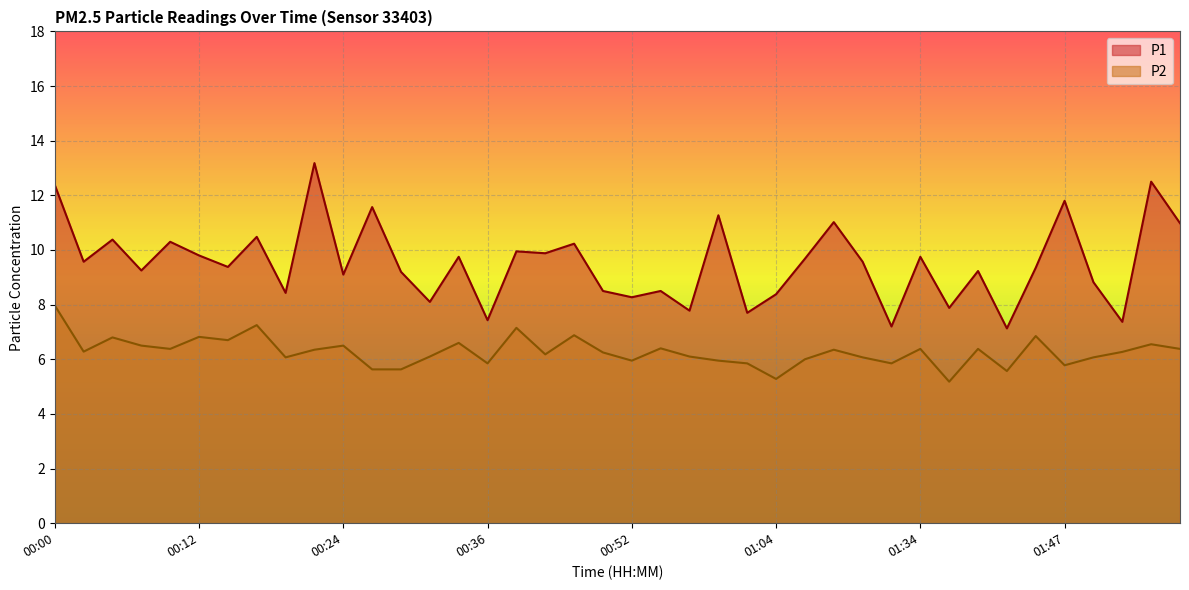

Reading left to right, list all the values displayed in this chart.

P1: 00:00=12.4	00:02=9.6	00:05=10.4	00:07=9.2	00:10=10.3	00:12=9.8	00:15=9.4	00:17=10.5	00:19=8.4	00:22=13.2	00:24=9.1	00:27=11.6	00:29=9.2	00:32=8.1	00:34=9.8	00:36=7.4	00:39=9.9	00:41=9.9	00:47=10.2	00:49=8.5	00:52=8.3	00:54=8.5	00:57=7.8	00:59=11.3	01:02=7.7	01:04=8.4	01:07=9.7	01:17=11.0	01:29=9.6	01:31=7.2	01:34=9.8	01:36=7.9	01:39=9.2	01:41=7.1	01:44=9.3	01:47=11.8	01:52=8.8	01:57=7.4	02:00=12.5	02:03=11.0
P2: 00:00=8.0	00:02=6.3	00:05=6.8	00:07=6.5	00:10=6.4	00:12=6.8	00:15=6.7	00:17=7.2	00:19=6.1	00:22=6.3	00:24=6.5	00:27=5.6	00:29=5.6	00:32=6.1	00:34=6.6	00:36=5.8	00:39=7.2	00:41=6.2	00:47=6.9	00:49=6.2	00:52=6.0	00:54=6.4	00:57=6.1	00:59=6.0	01:02=5.8	01:04=5.3	01:07=6.0	01:17=6.3	01:29=6.1	01:31=5.8	01:34=6.4	01:36=5.2	01:39=6.4	01:41=5.6	01:44=6.8	01:47=5.8	01:52=6.1	01:57=6.3	02:00=6.5	02:03=6.4